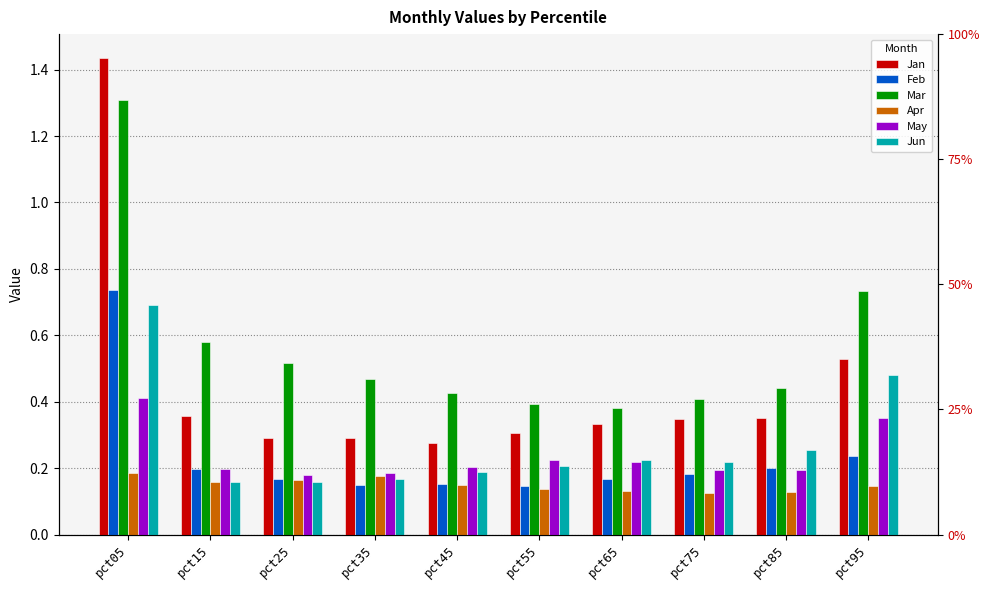

What is the value of the Mar bar at the 4th from the left?

0.5